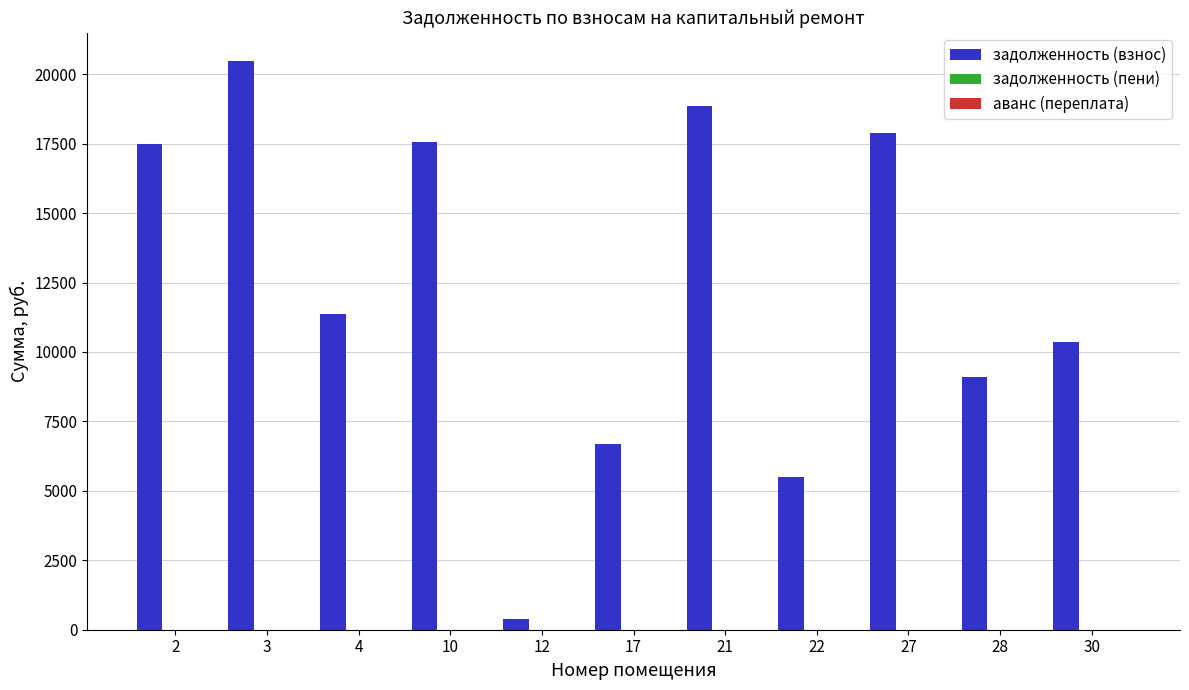

What is the maximum value shown in the chart?

20466.5